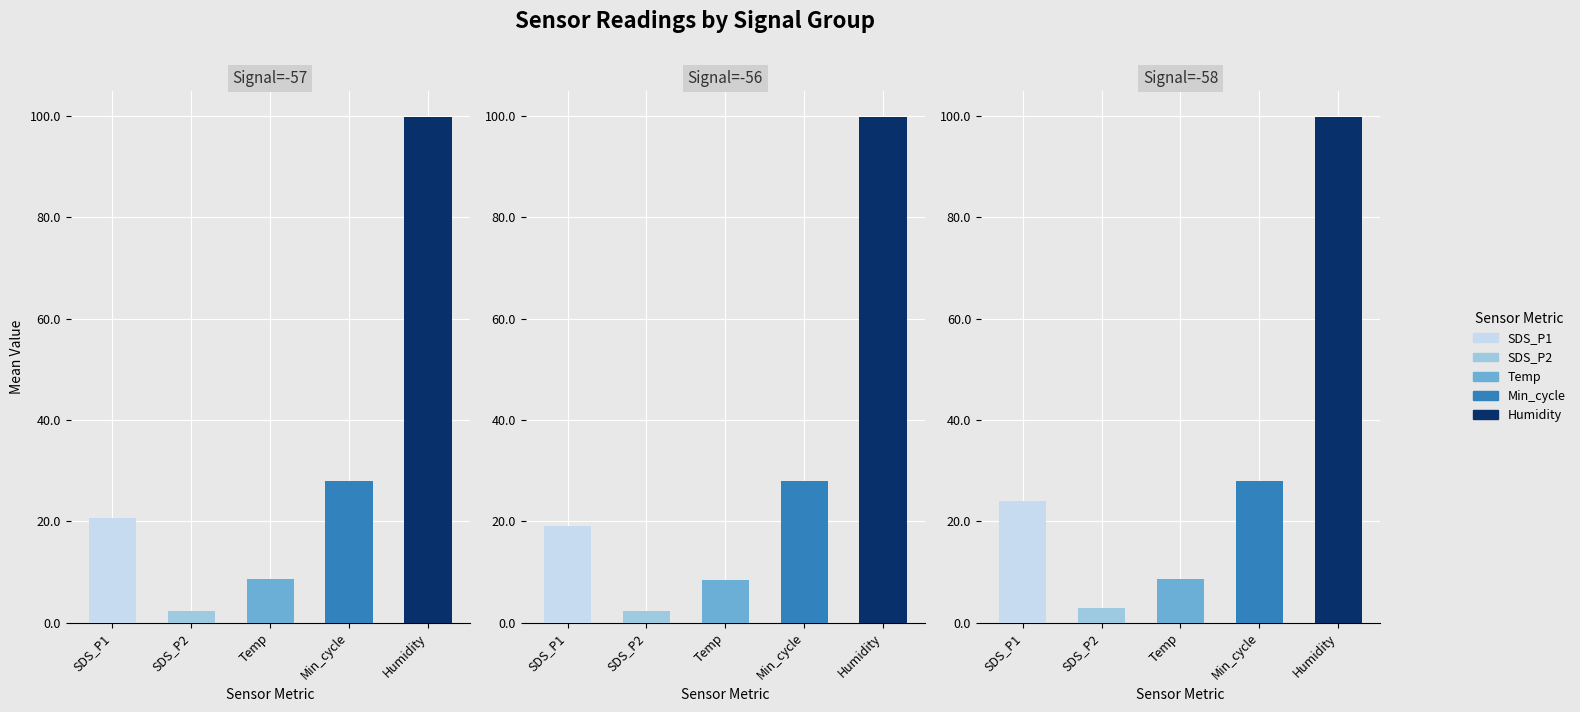

Is it true that Humidity equals 171.2 at 18?

False